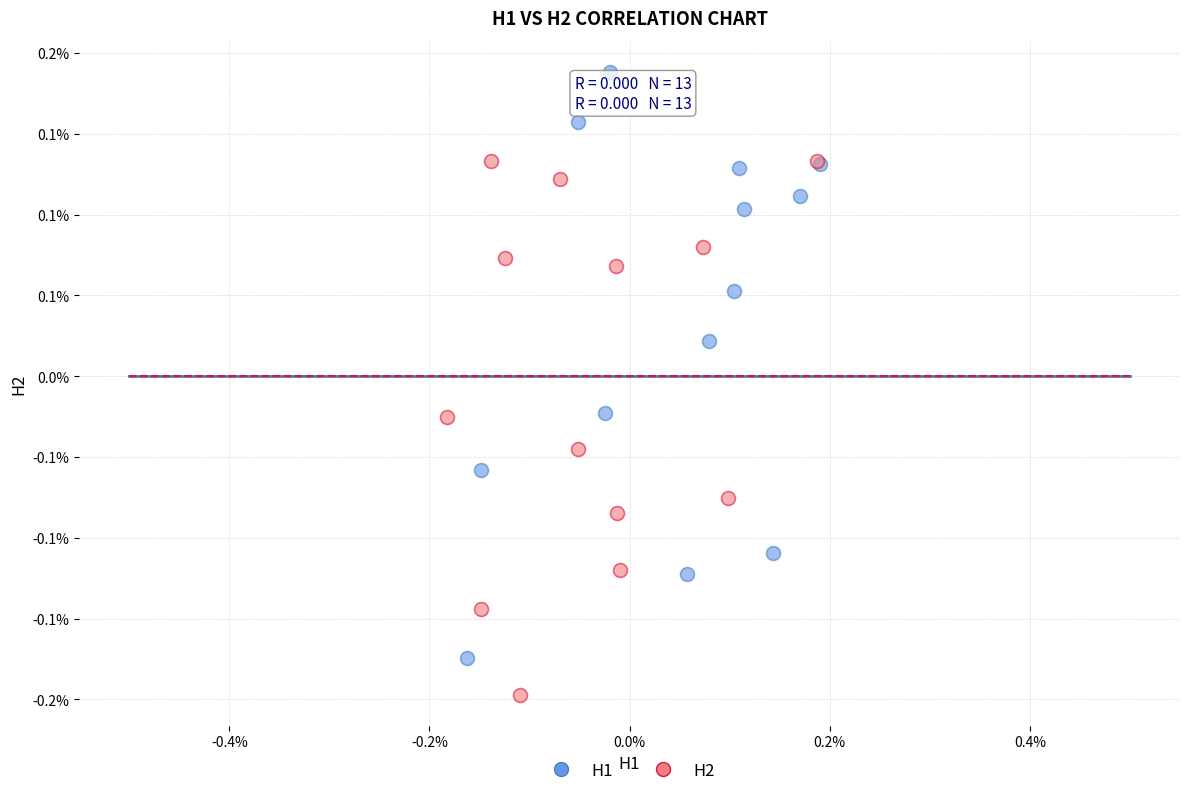

Which series contains the lowest Y value?

H2